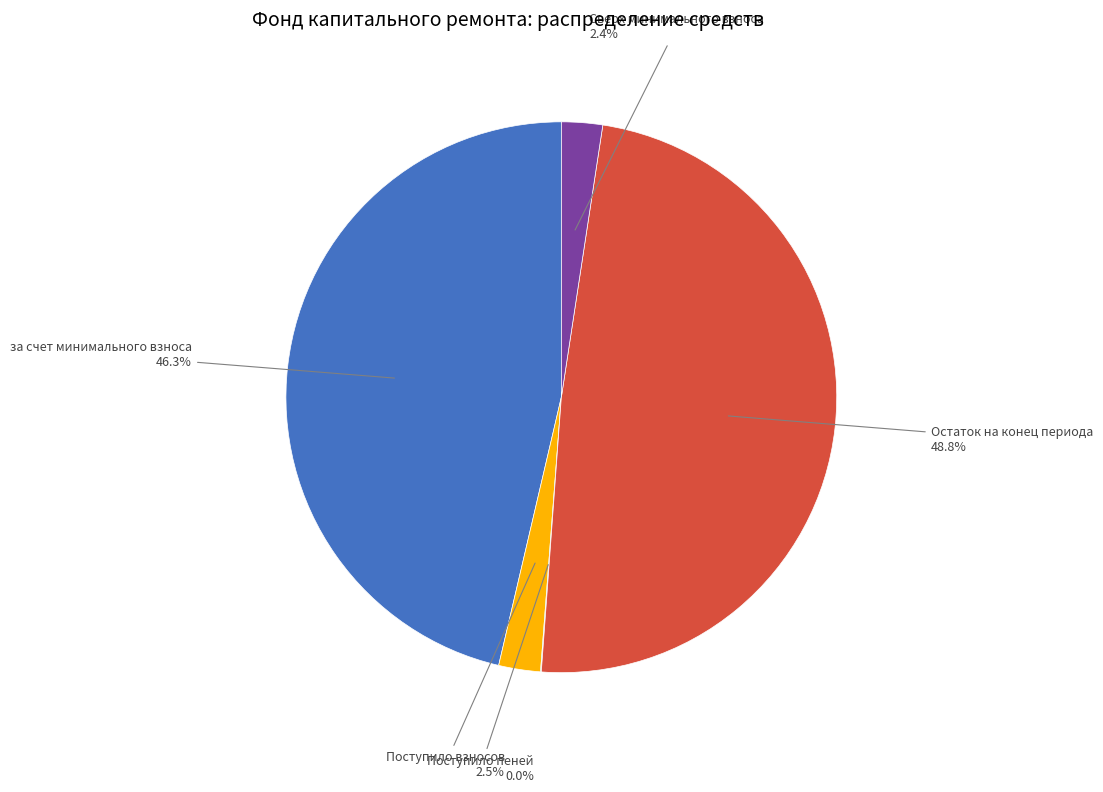

Is there any slice that represents more than half of the pie?

No